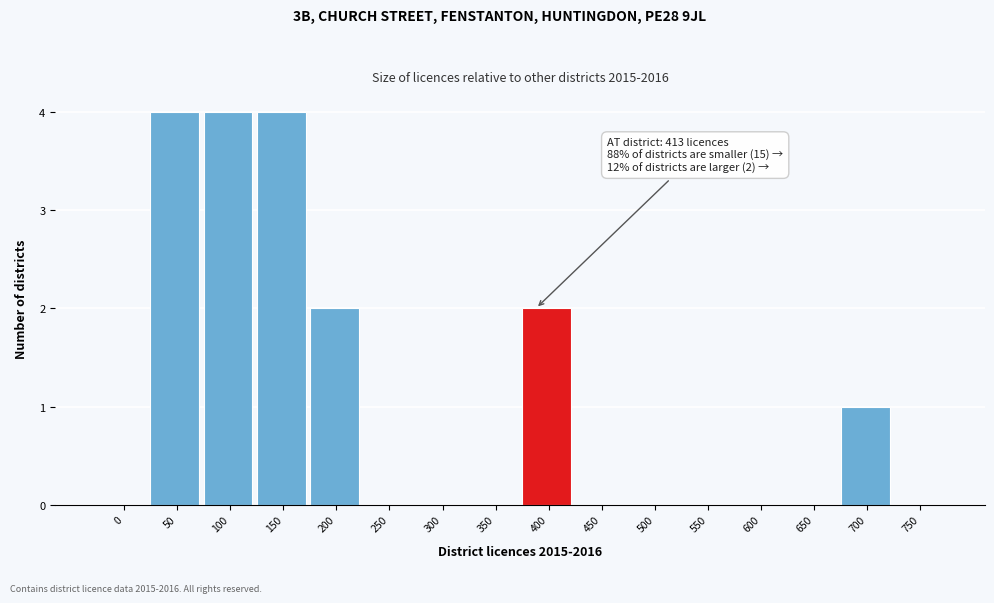

Reading right to left, what are all the values shown in this chart?

750=0	700=1	650=0	600=0	550=0	500=0	450=0	400=2	350=0	300=0	250=0	200=2	150=4	100=4	50=4	0=0